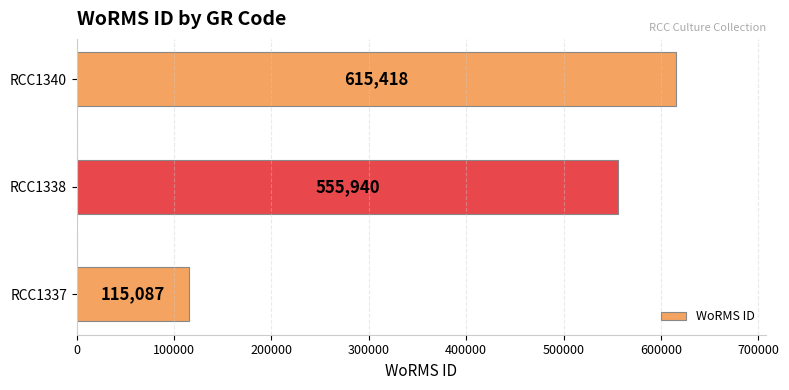

What is the change in value from RCC1338 to RCC1340?

+59478